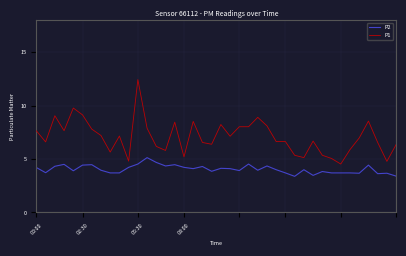

True or false: P1 and P2 cross at least once.

False